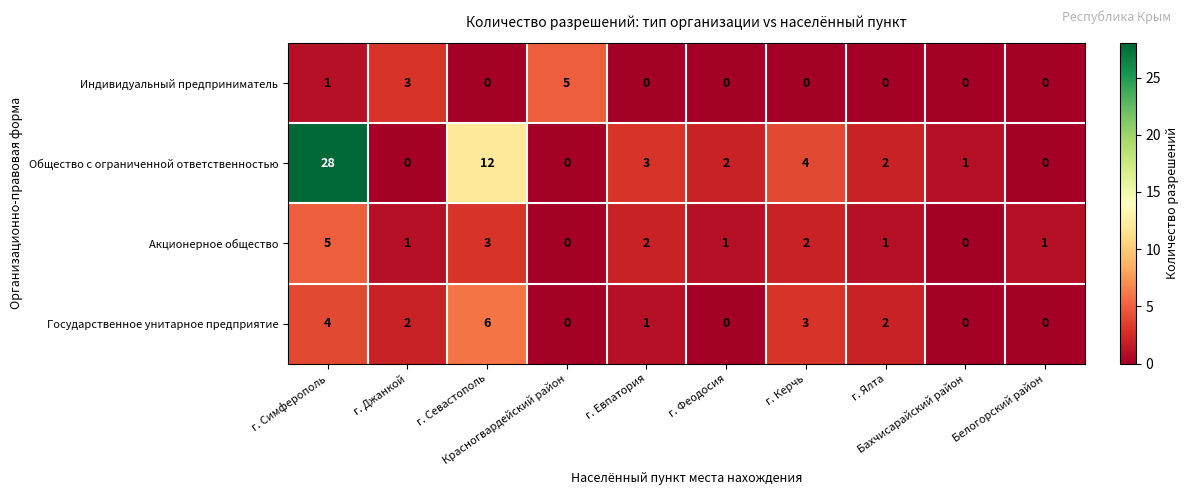

What is the difference between the maximum and minimum values in the Индивидуальный предприниматель series?

5